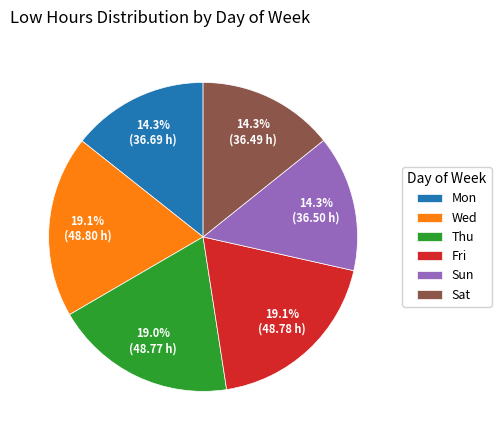

How much of the chart is everything except Thu?

81.0%